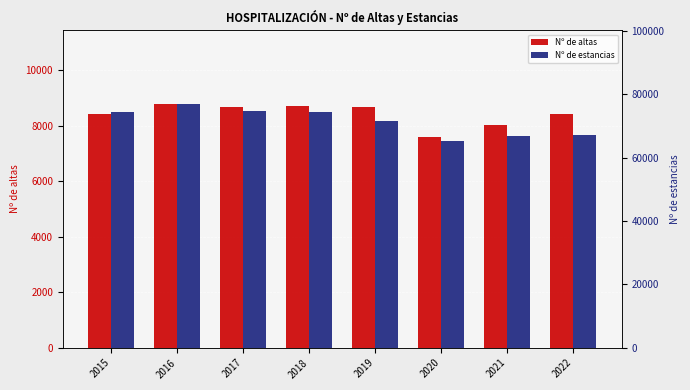

Between 2020 and 2016, which is larger?

2016